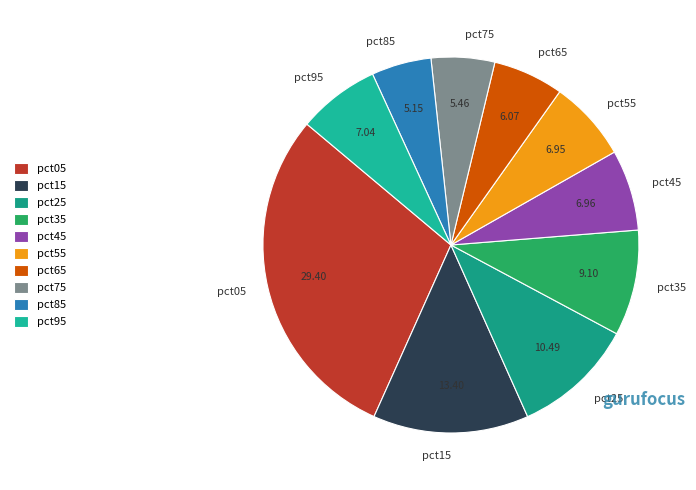

Between pct65 and pct05, which is larger?

pct05